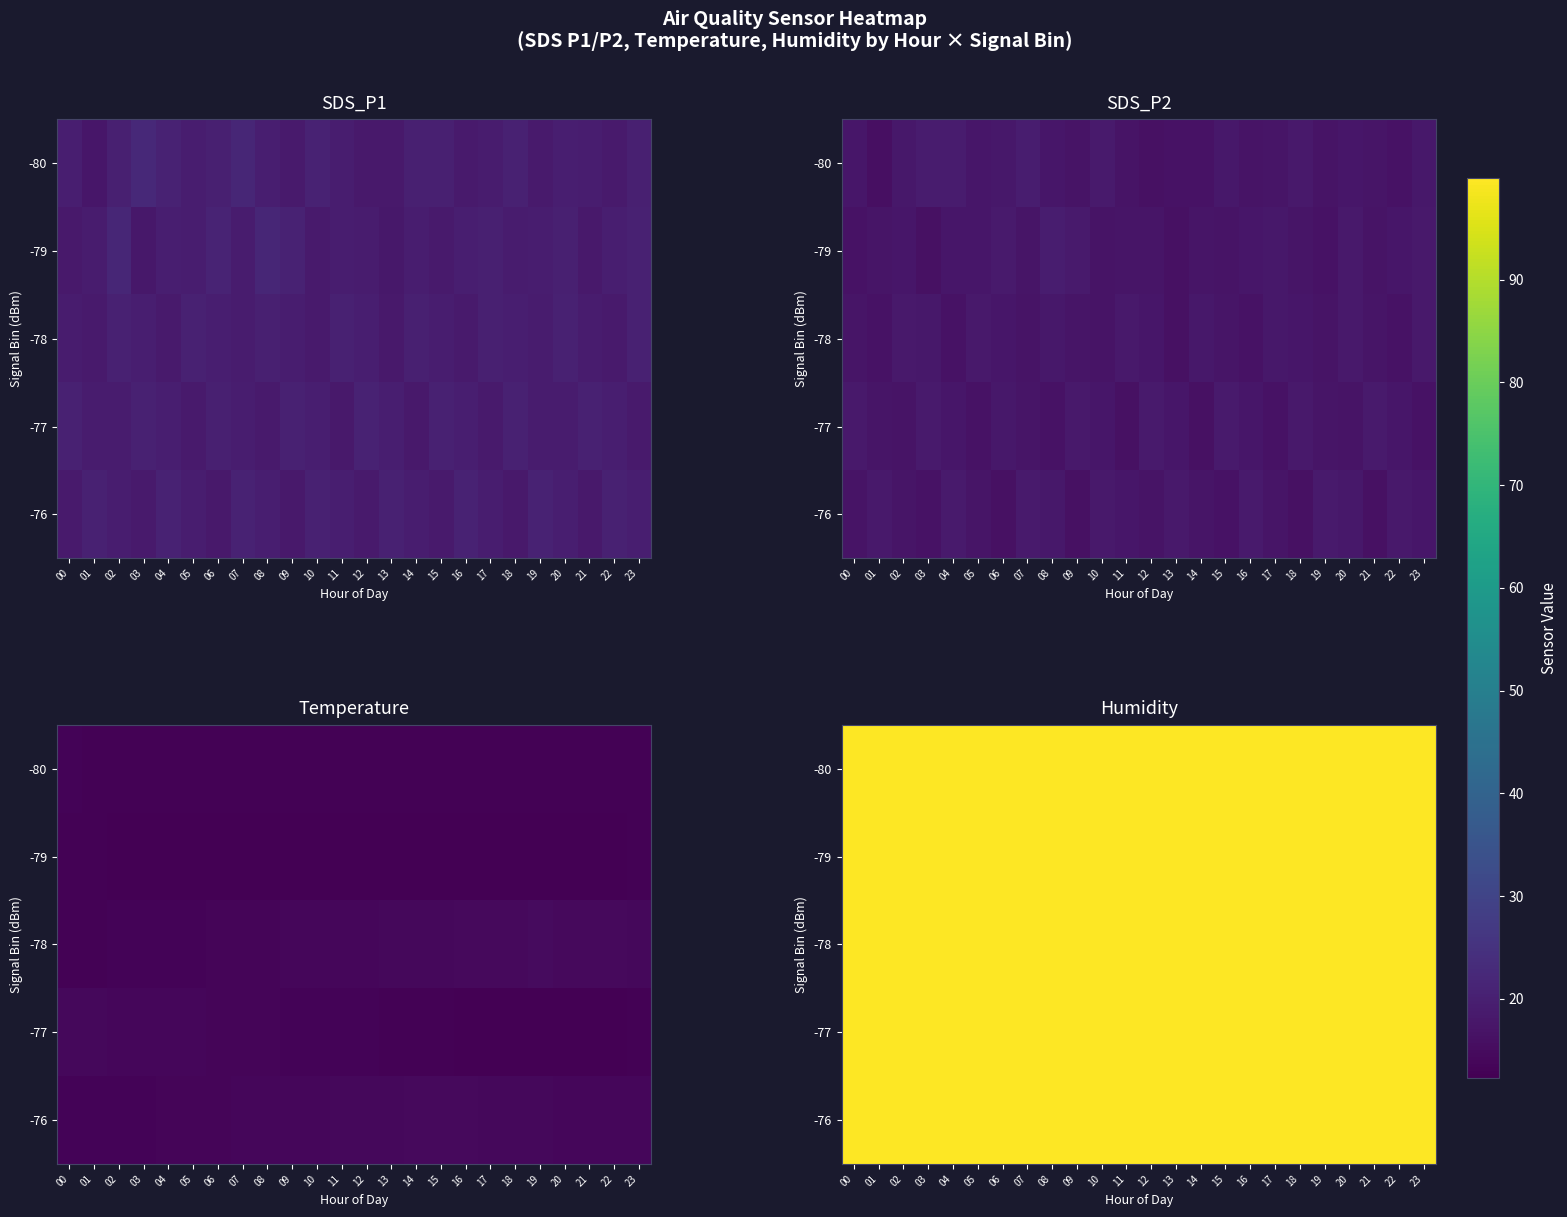

How many data points does each series have?

24